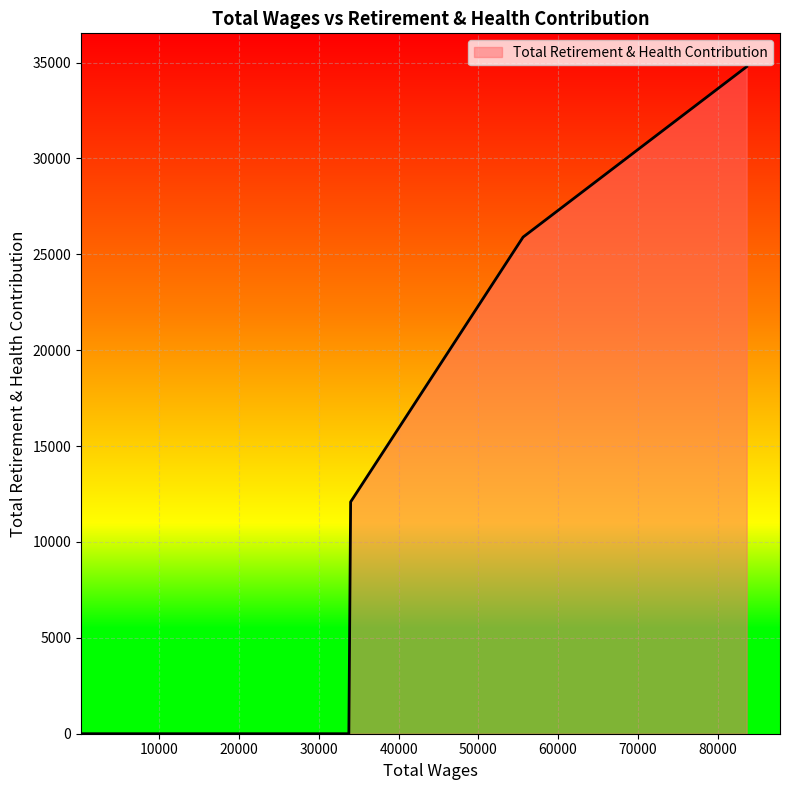

What is the maximum value shown in the chart?

34782